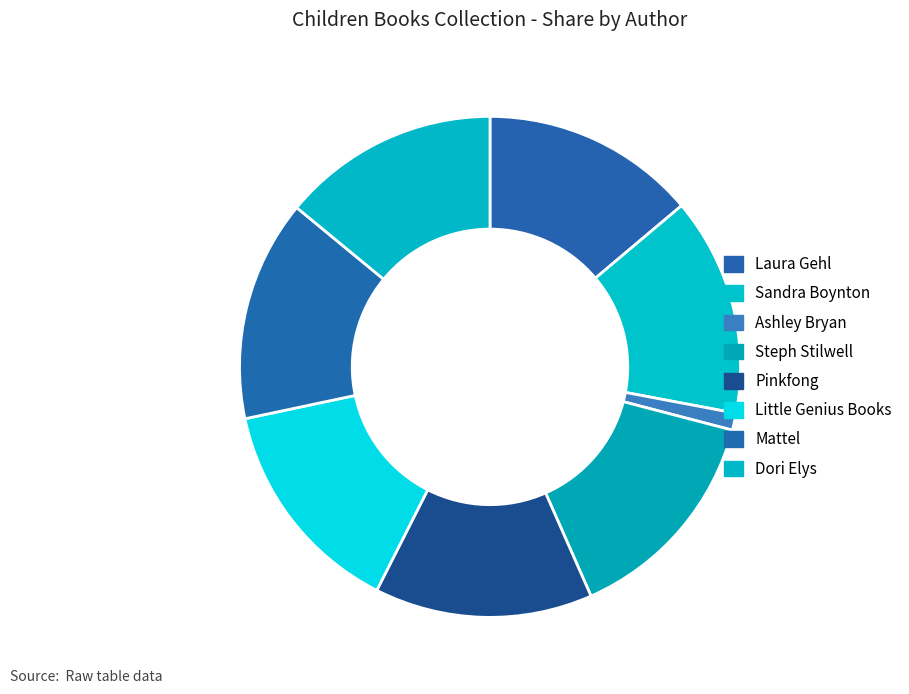

Does Laura Gehl account for over 50% of the chart?

No